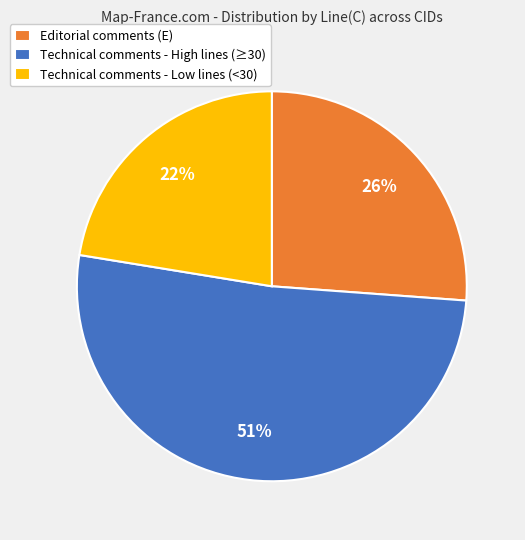

What is the ratio of the value at Editorial comments (E) to the value at Technical comments - Low lines (<30)?

1.2